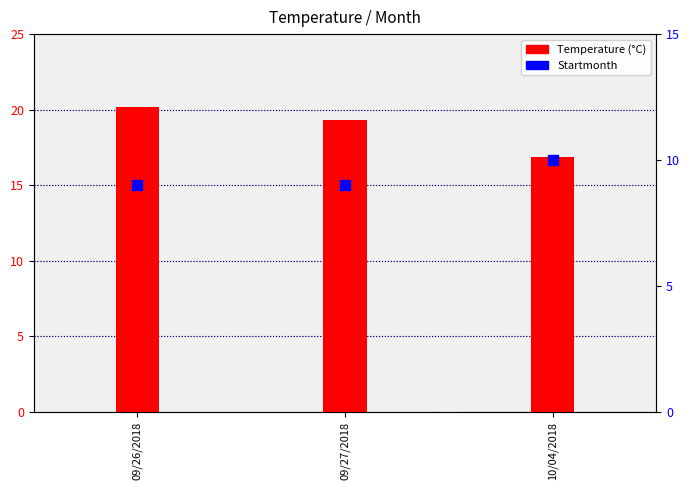

What are all the series names shown in the legend?

Temperature, Startmonth